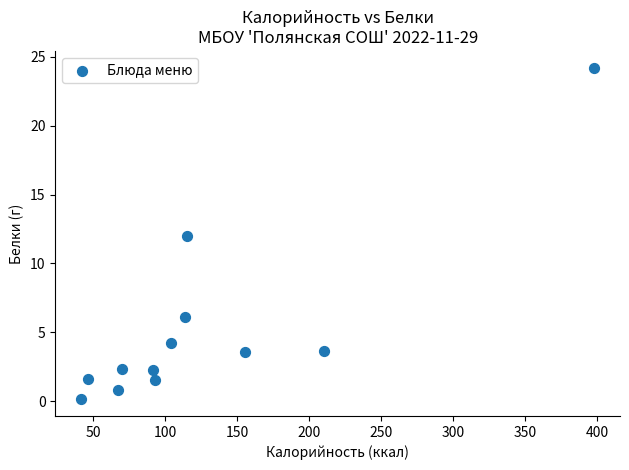

What is the average X value?

125.6